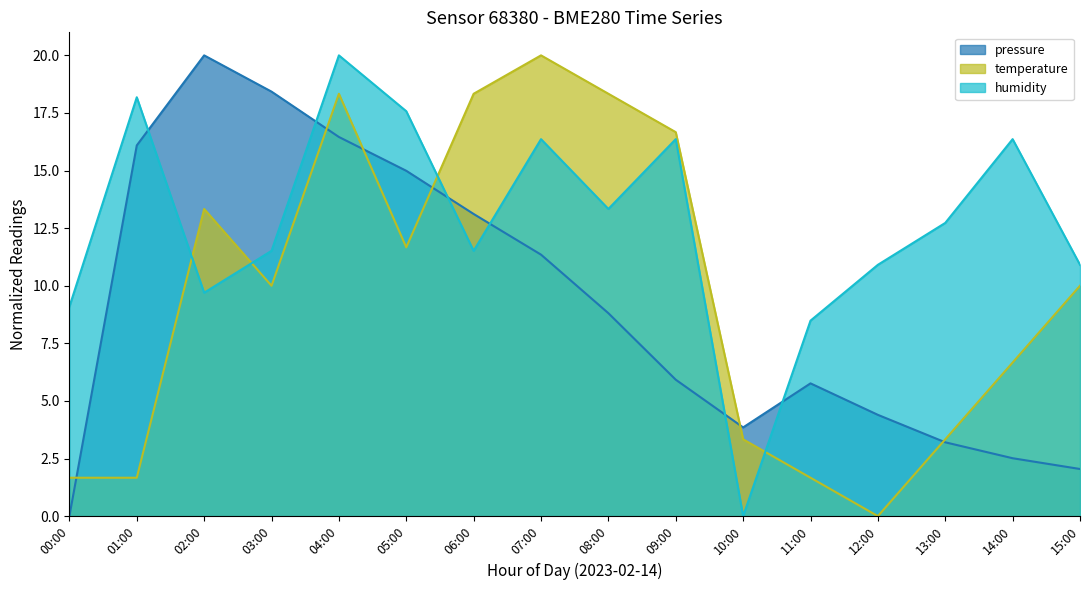

What is the sum of all humidity values?

203.0